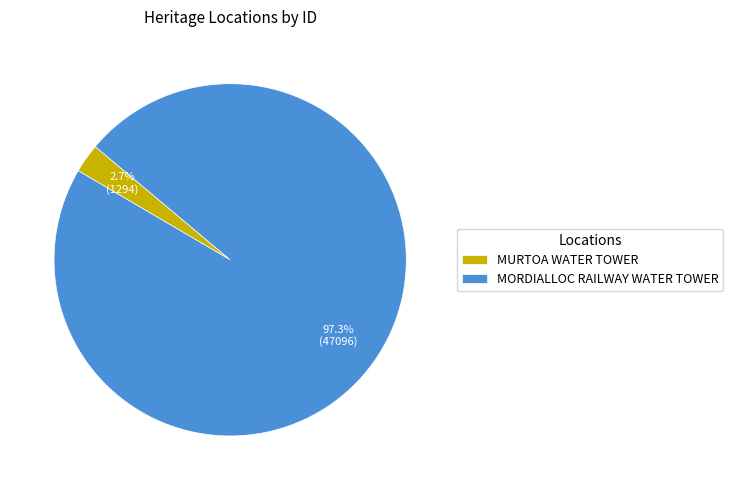

Does MURTOA WATER TOWER account for over 50% of the chart?

No